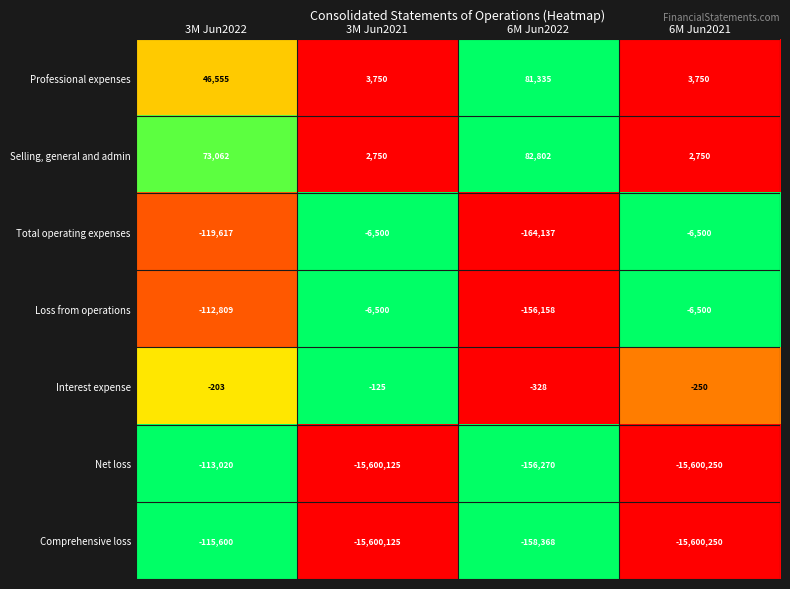

Which series has the largest range (max minus min)?

Net loss